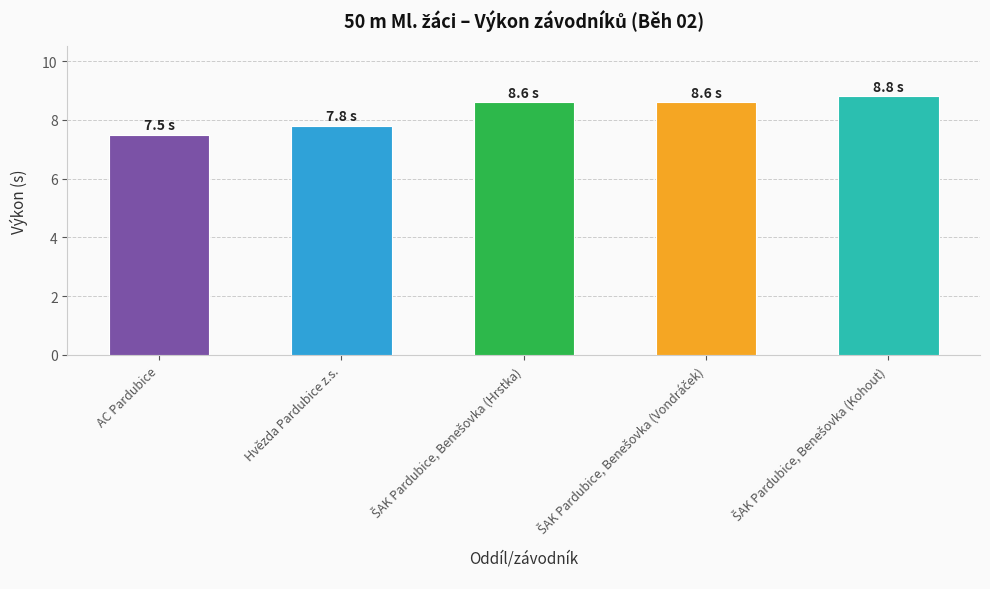

Reading left to right, transcribe all the data shown in this chart.

7.5	7.8	8.6	8.6	8.8